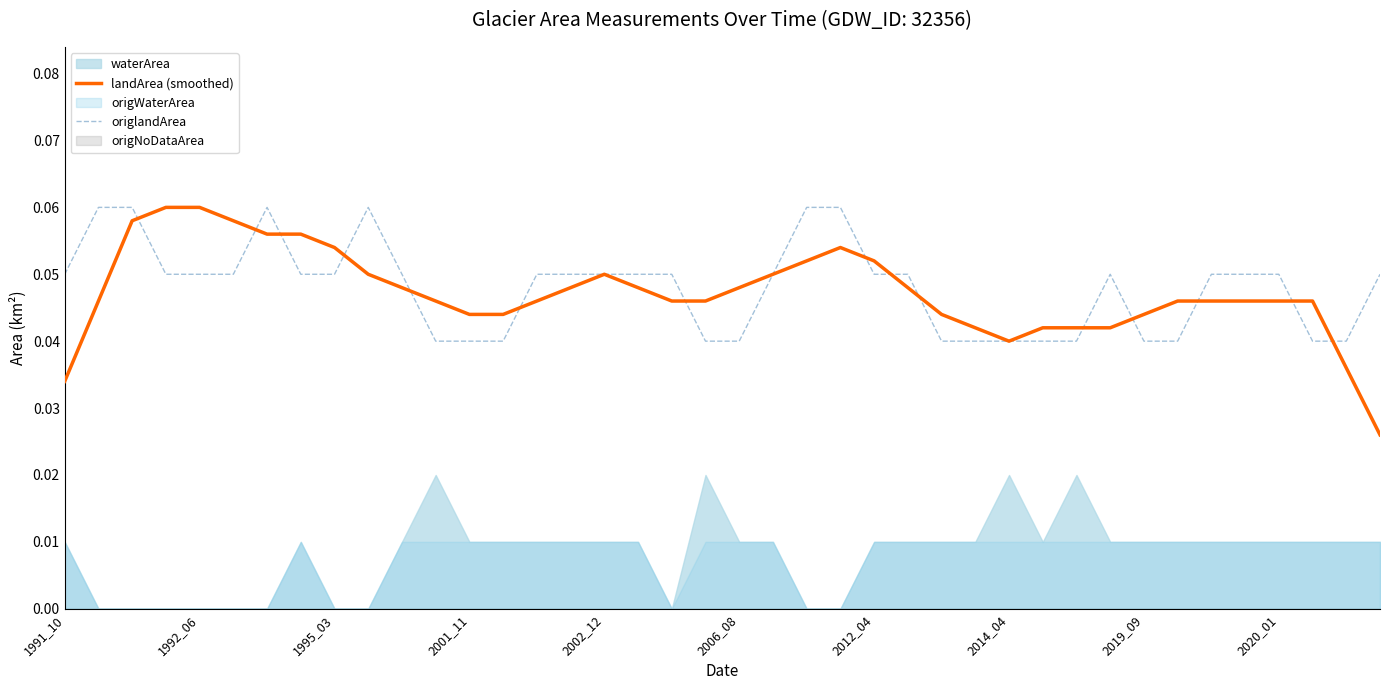

The landArea (smoothed) series shows 0.0 at 33. True or false?

True